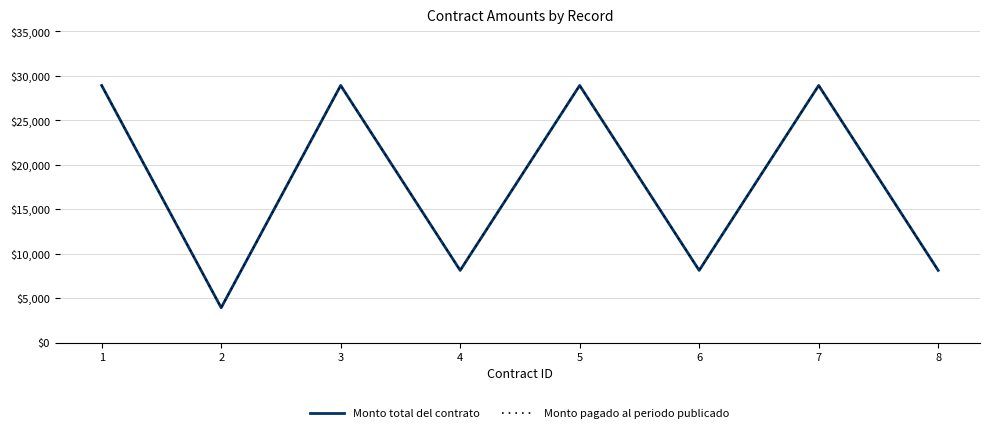

Reading left to right, extract all data points from this chart.

Monto total del contrato: 28928.2	3919.2	28928.2	8120.0	28928.2	8120.0	28928.2	8120.0
Monto pagado al periodo publicado: 28928.2	3919.2	28928.2	8120.0	28928.2	8120.0	28928.2	8120.0